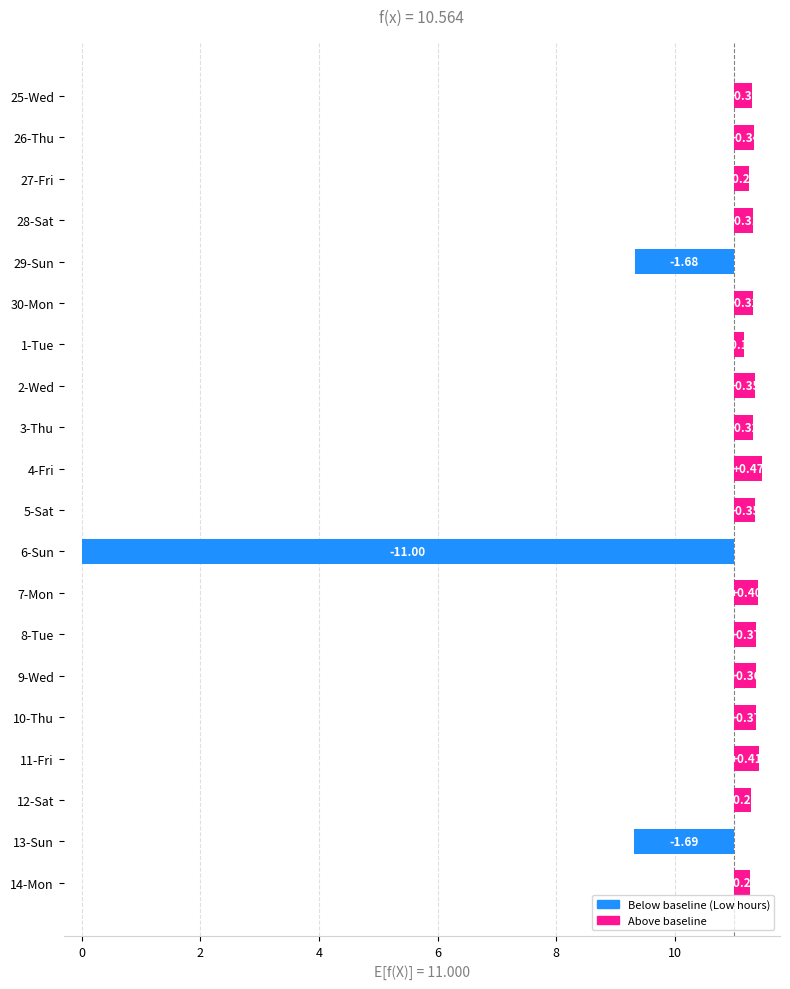

At which label is the value closest to 5?

13-Sun